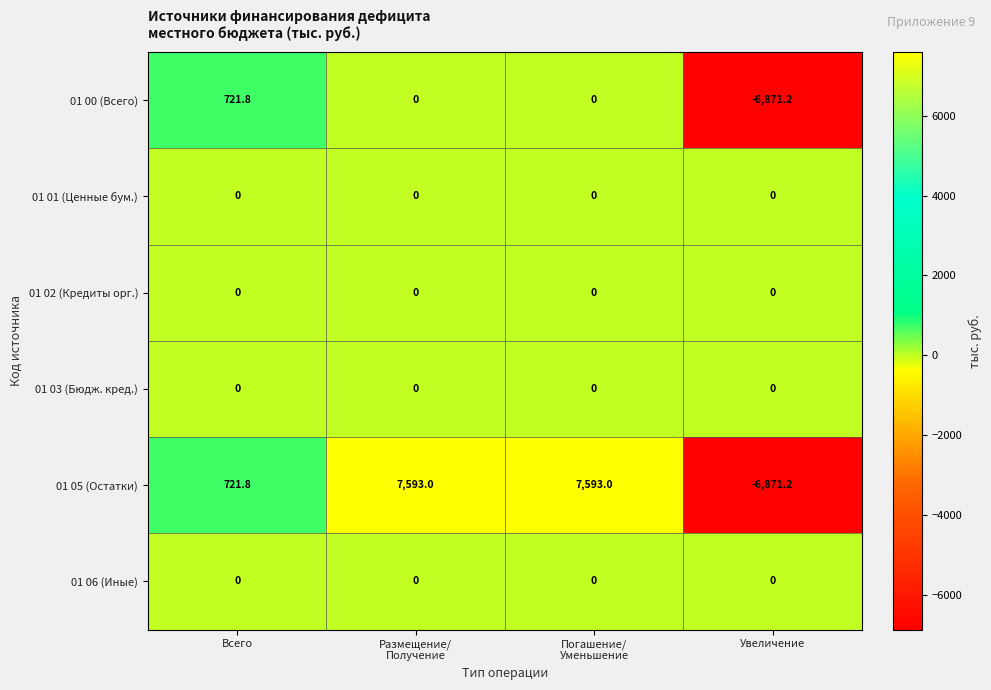

How many data points does each series have?

4